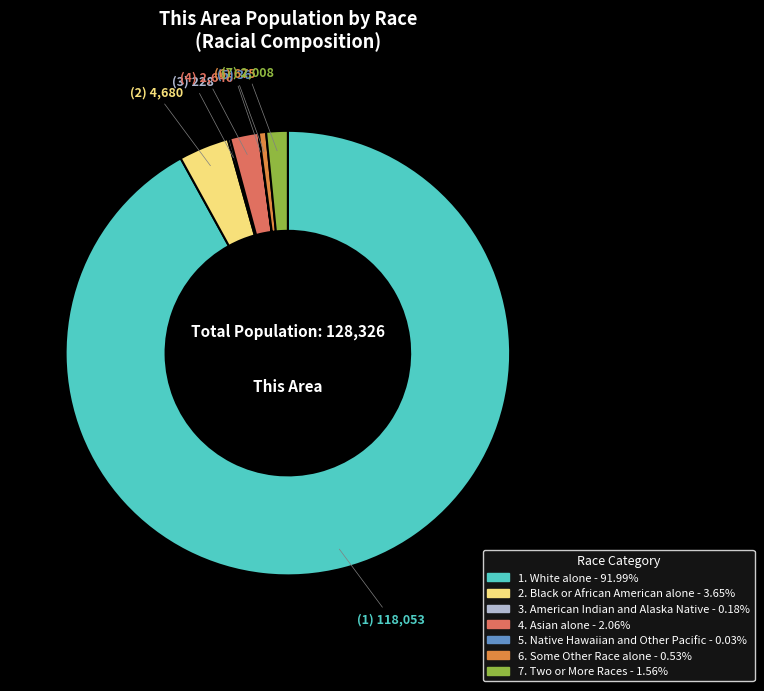

Does any single category account for the majority?

Yes